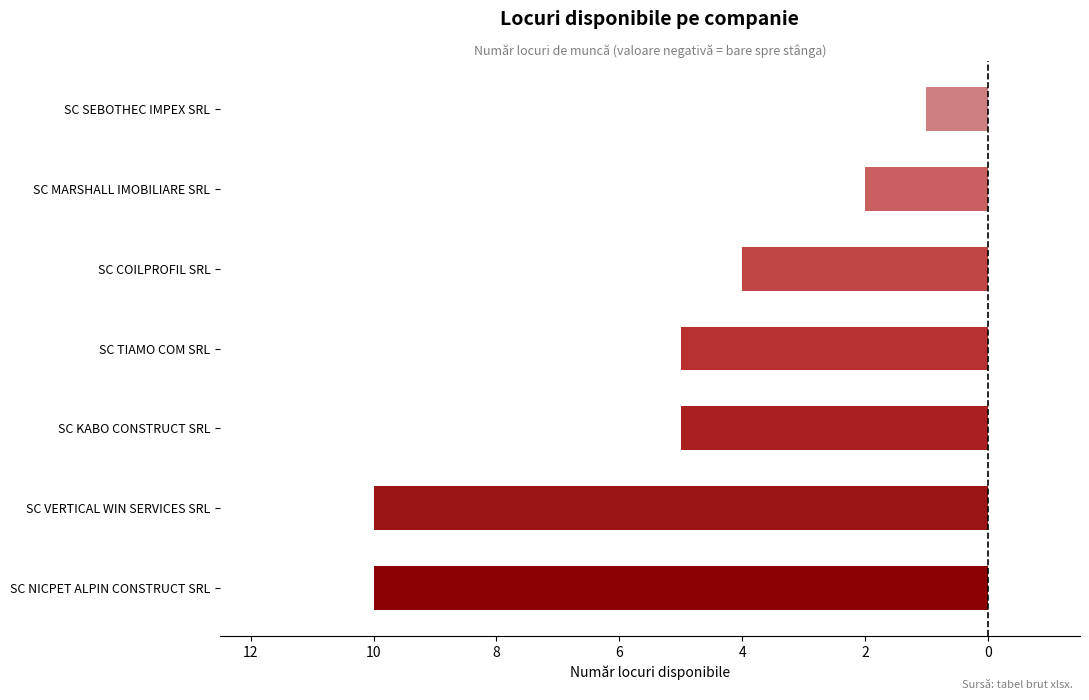

What is the minimum value shown in the chart?

-10